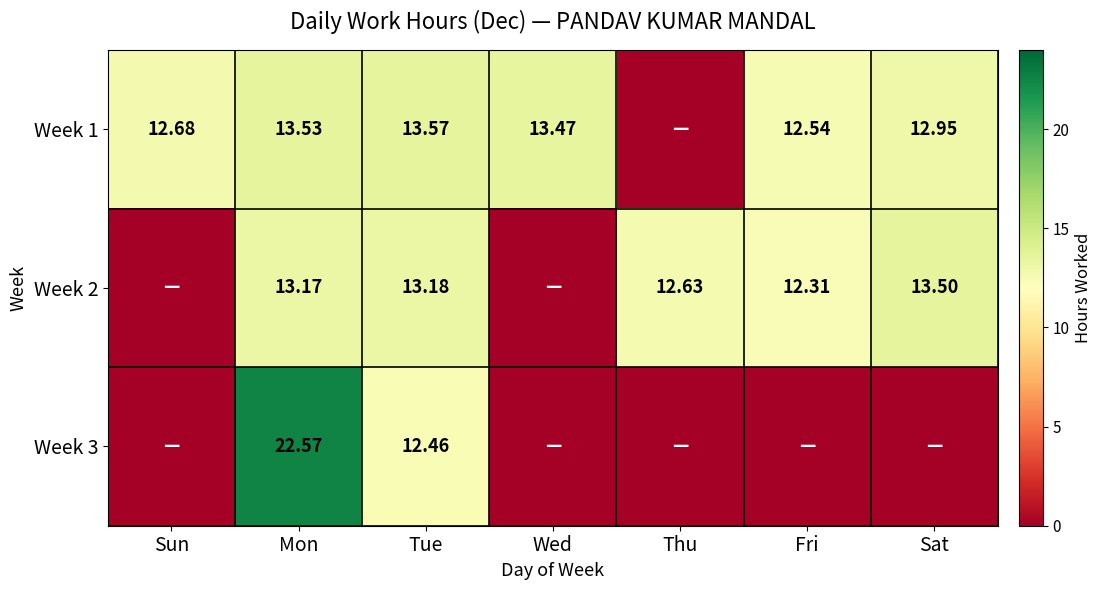

Which has a higher value, Tue or Sun?

Tue